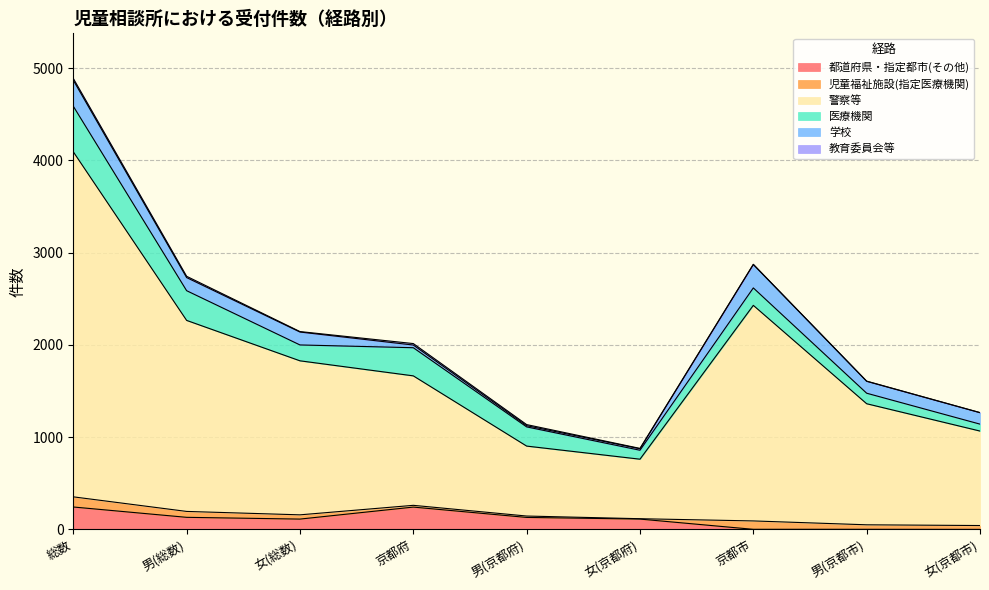

Which category has the highest value in the 都道府県・指定都市(その他) series?

総数